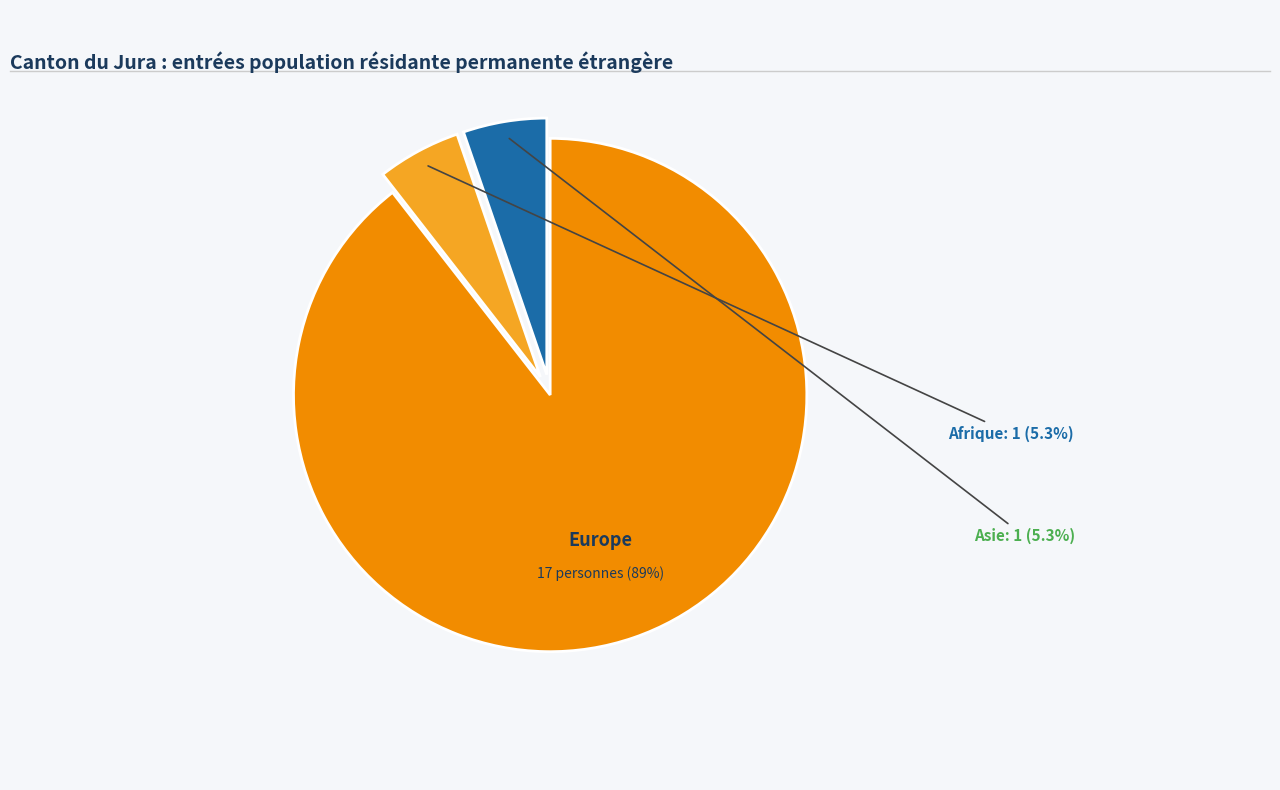

Is there a majority slice in this chart?

Yes